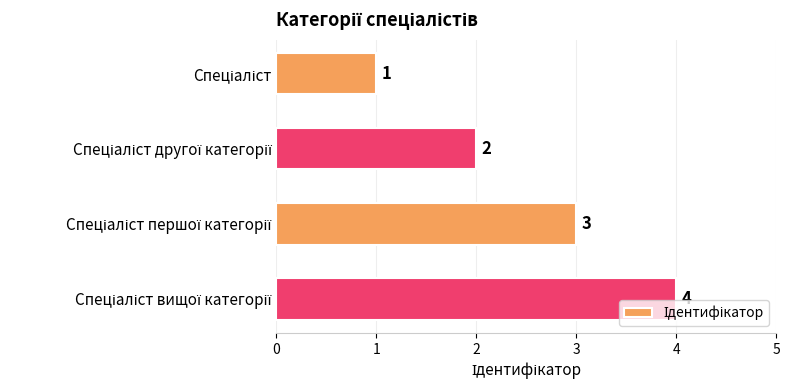

What is the maximum value shown in the chart?

4